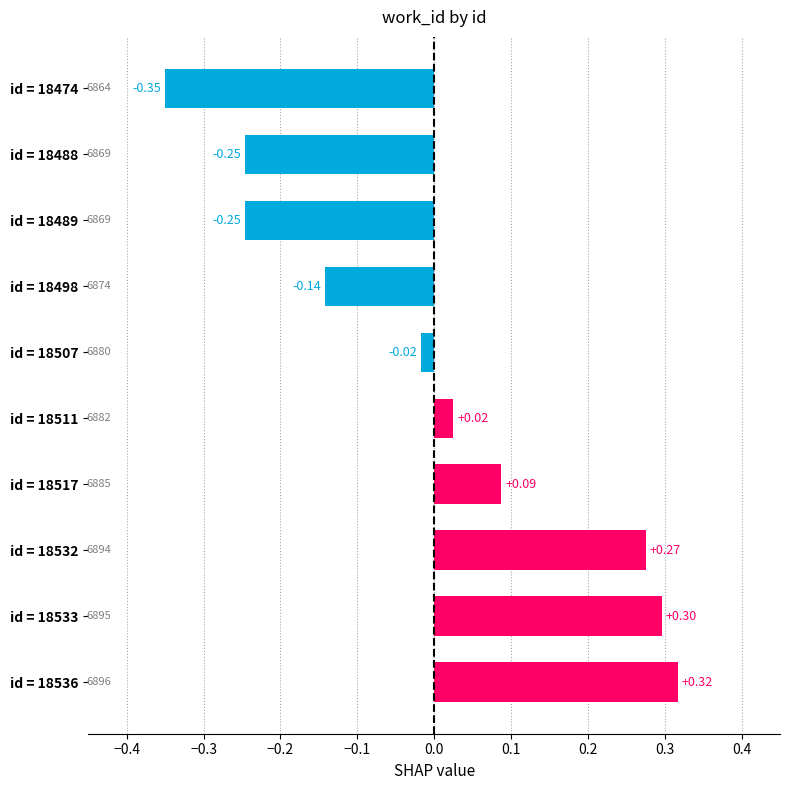

What is the greatest value displayed?

0.3